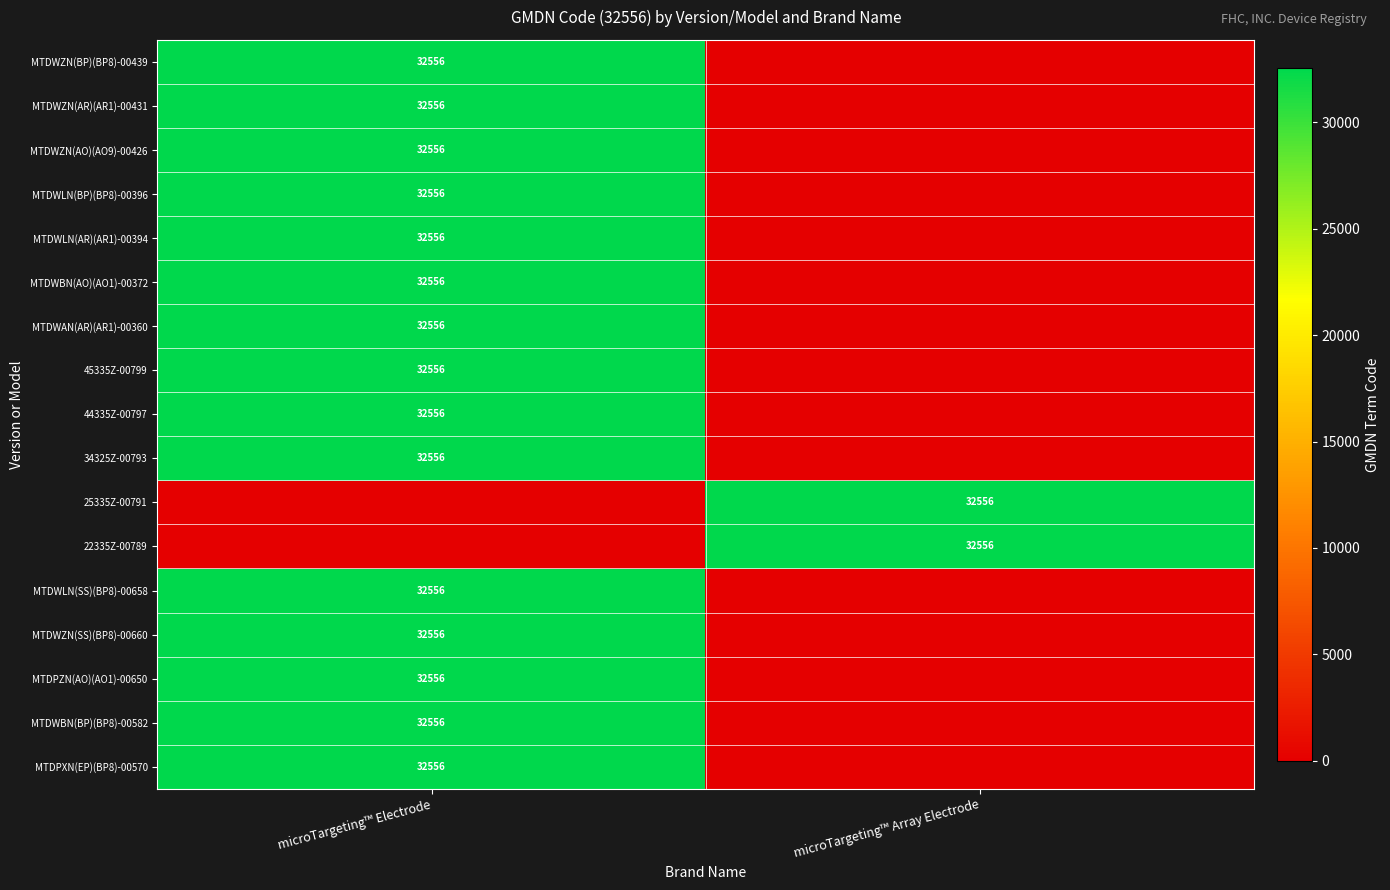

What is the total value across all series at microTargeting™ Array Electrode?

65112